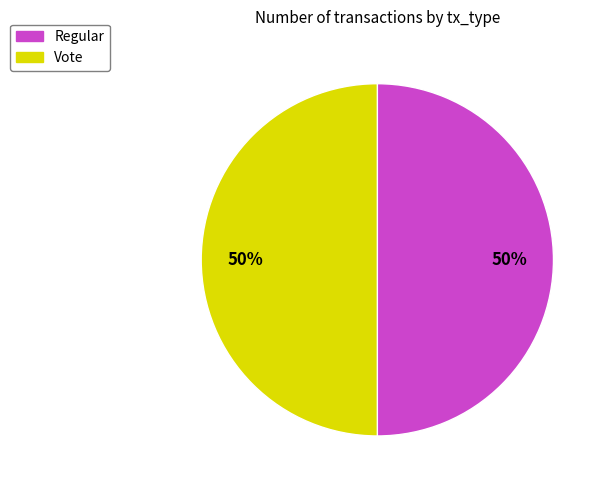

To the nearest percent, what is the average slice percentage?

50%